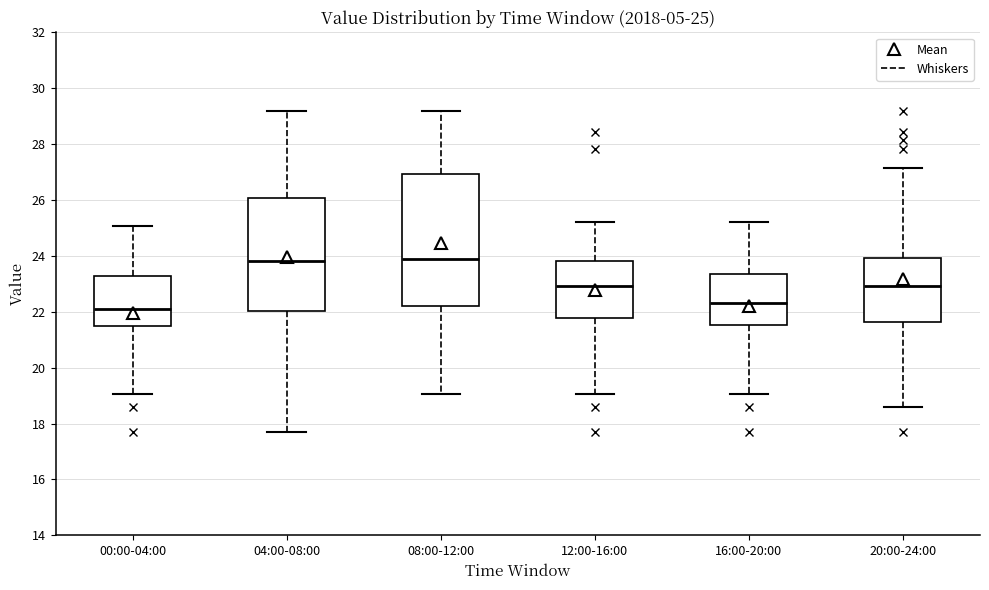

Which box is the tallest, from its lower edge to its upper edge?

08:00-12:00